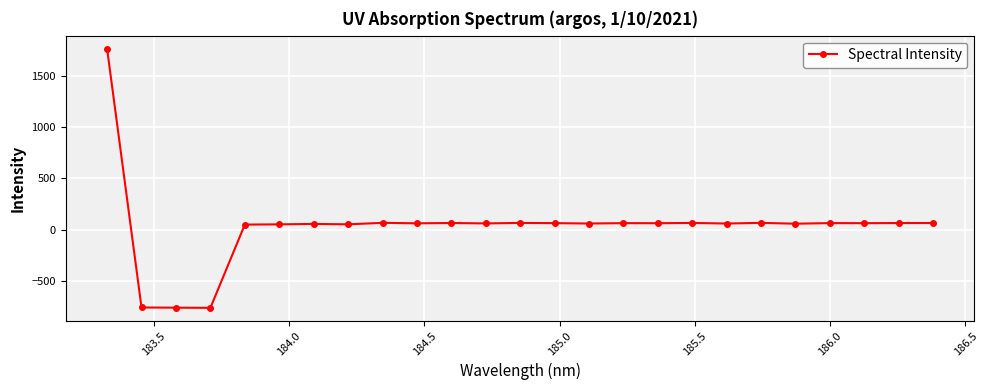

True or false: the data has more than 1 interior local peaks.

True